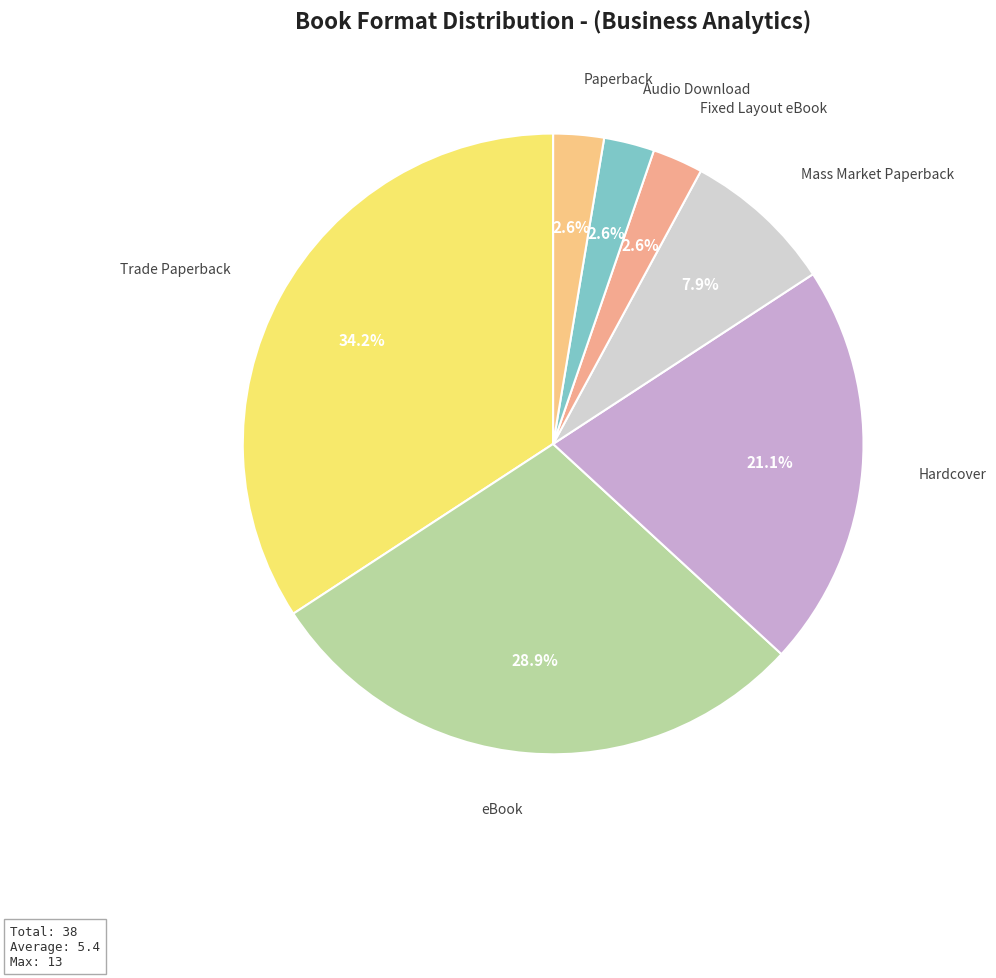

Is there a majority slice in this chart?

No